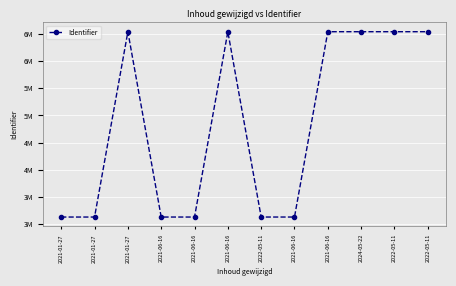

Which category has the lowest value across all series?

2021-01-27